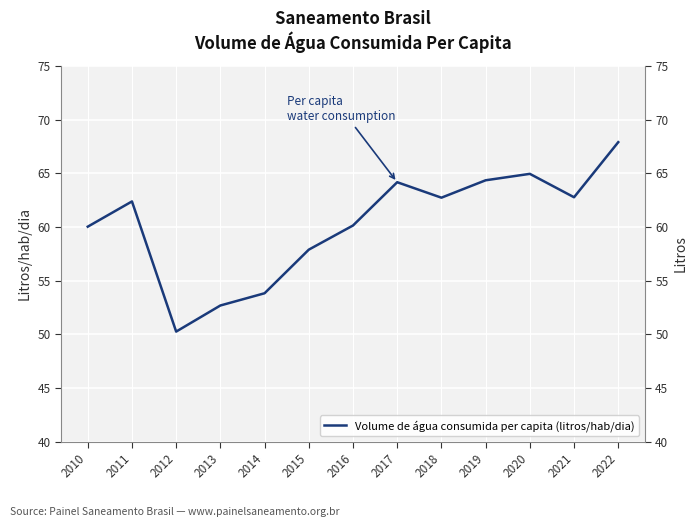

Which label corresponds to the largest value in the chart?

2022